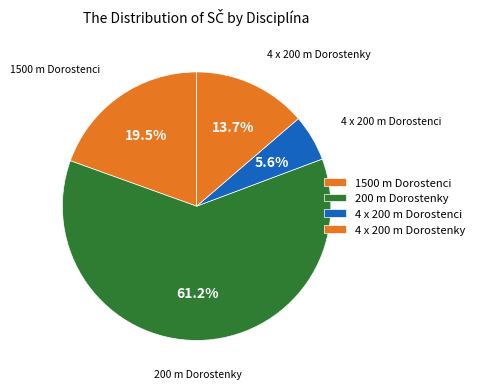

How many slices are in this pie chart?

4